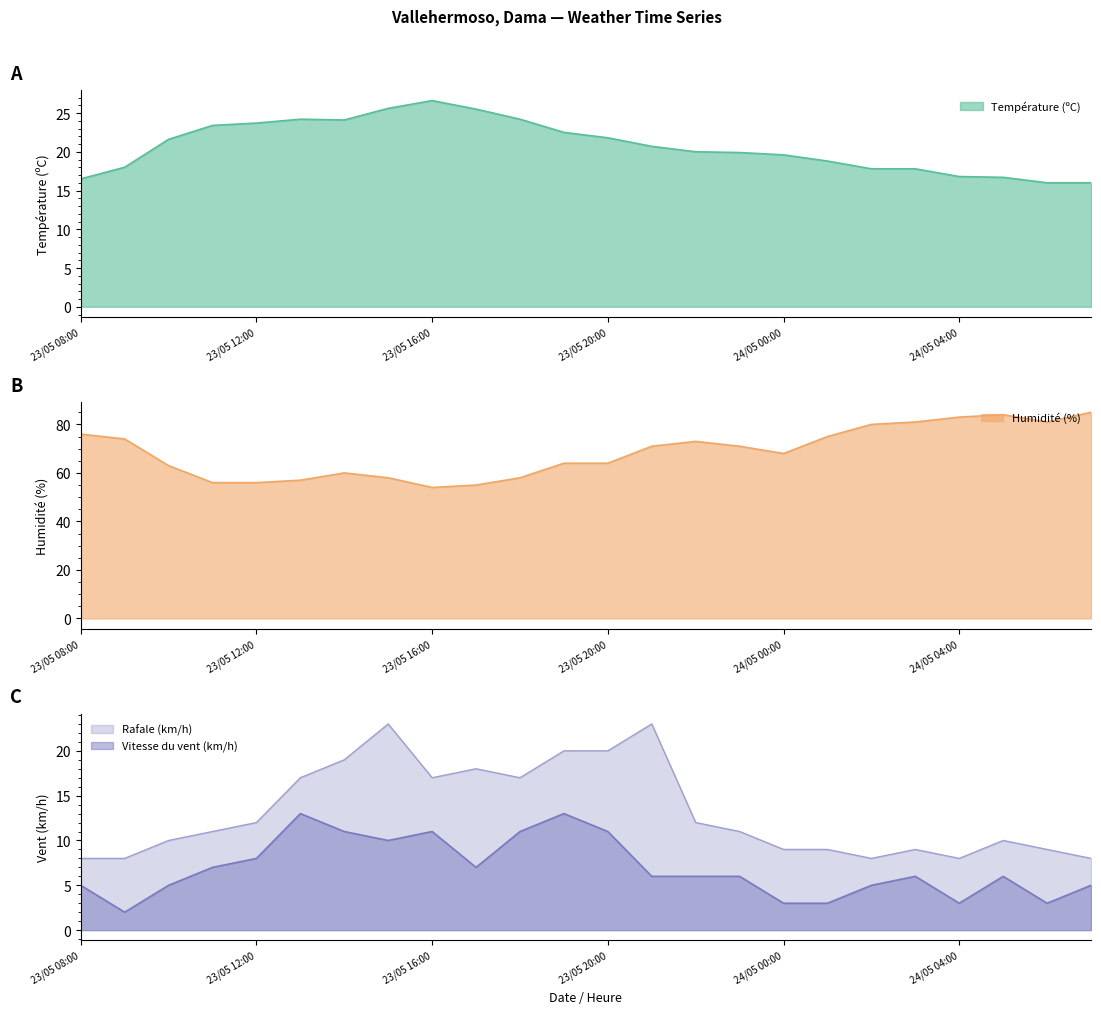

Does the chart display data point markers on the line(s)?

No